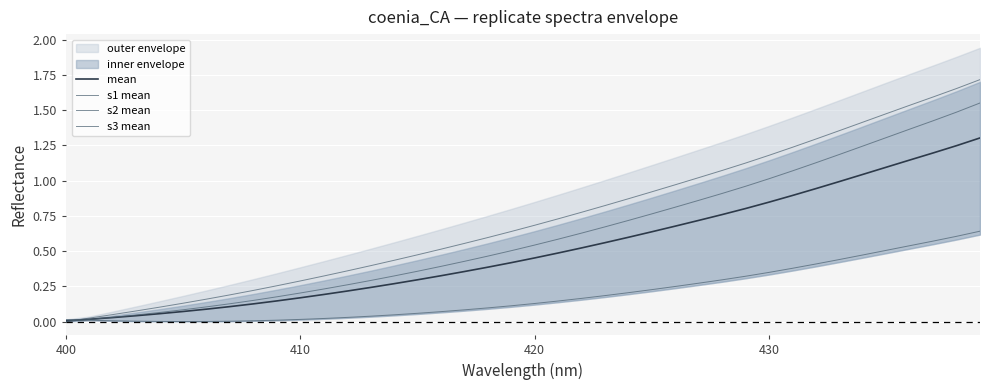

What is the difference between the maximum and minimum values in the s2 mean series?

0.6